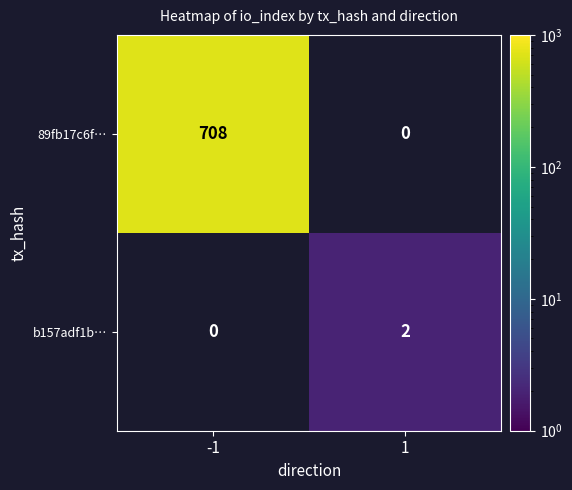

The 89fb17c6f… series shows 357.3 at -1. True or false?

False